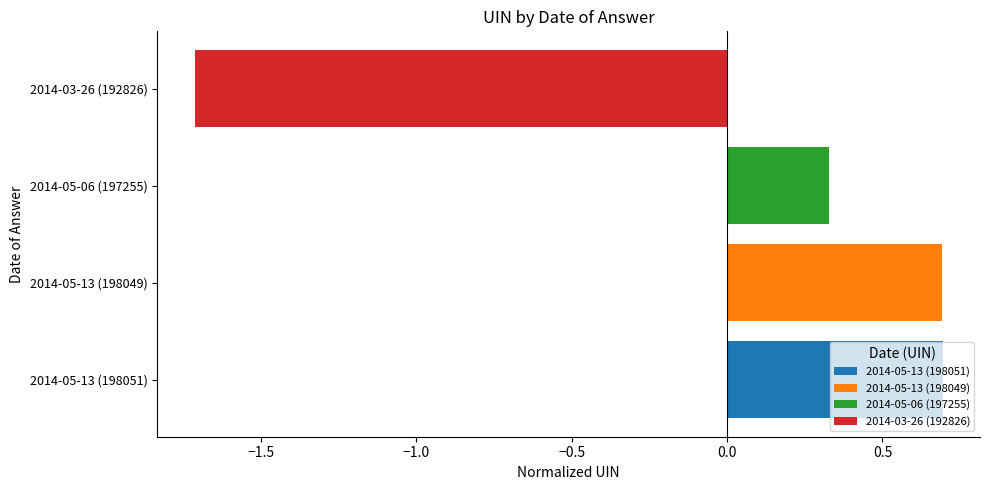

Is it true that the value at 2014-05-06 (197255) is 0.3?

True